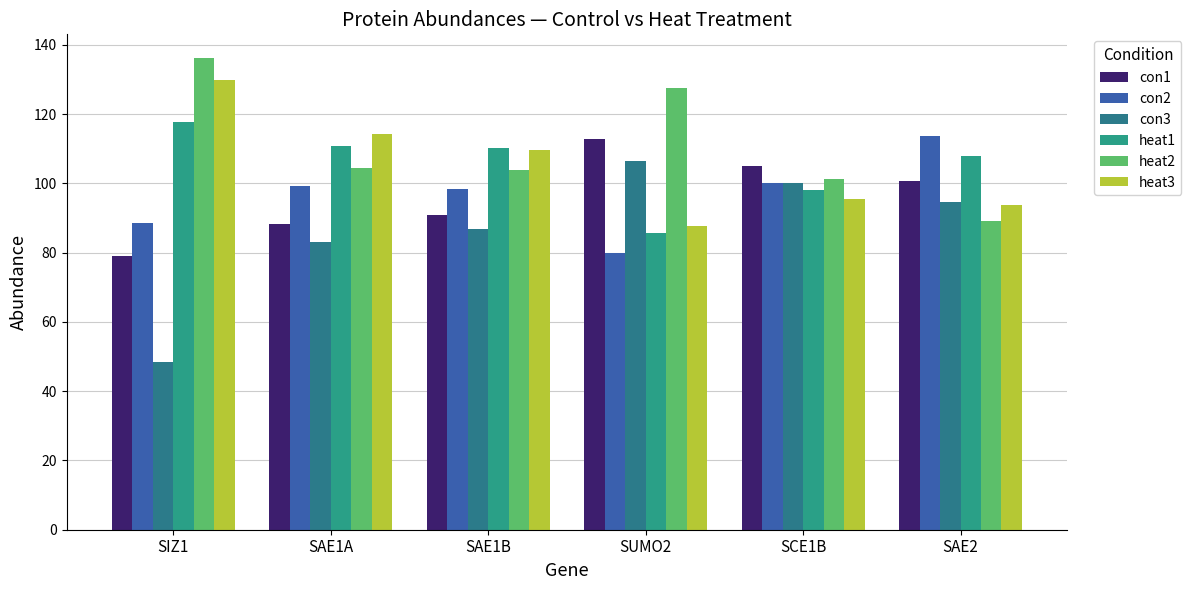

How many bars are there in total?

36